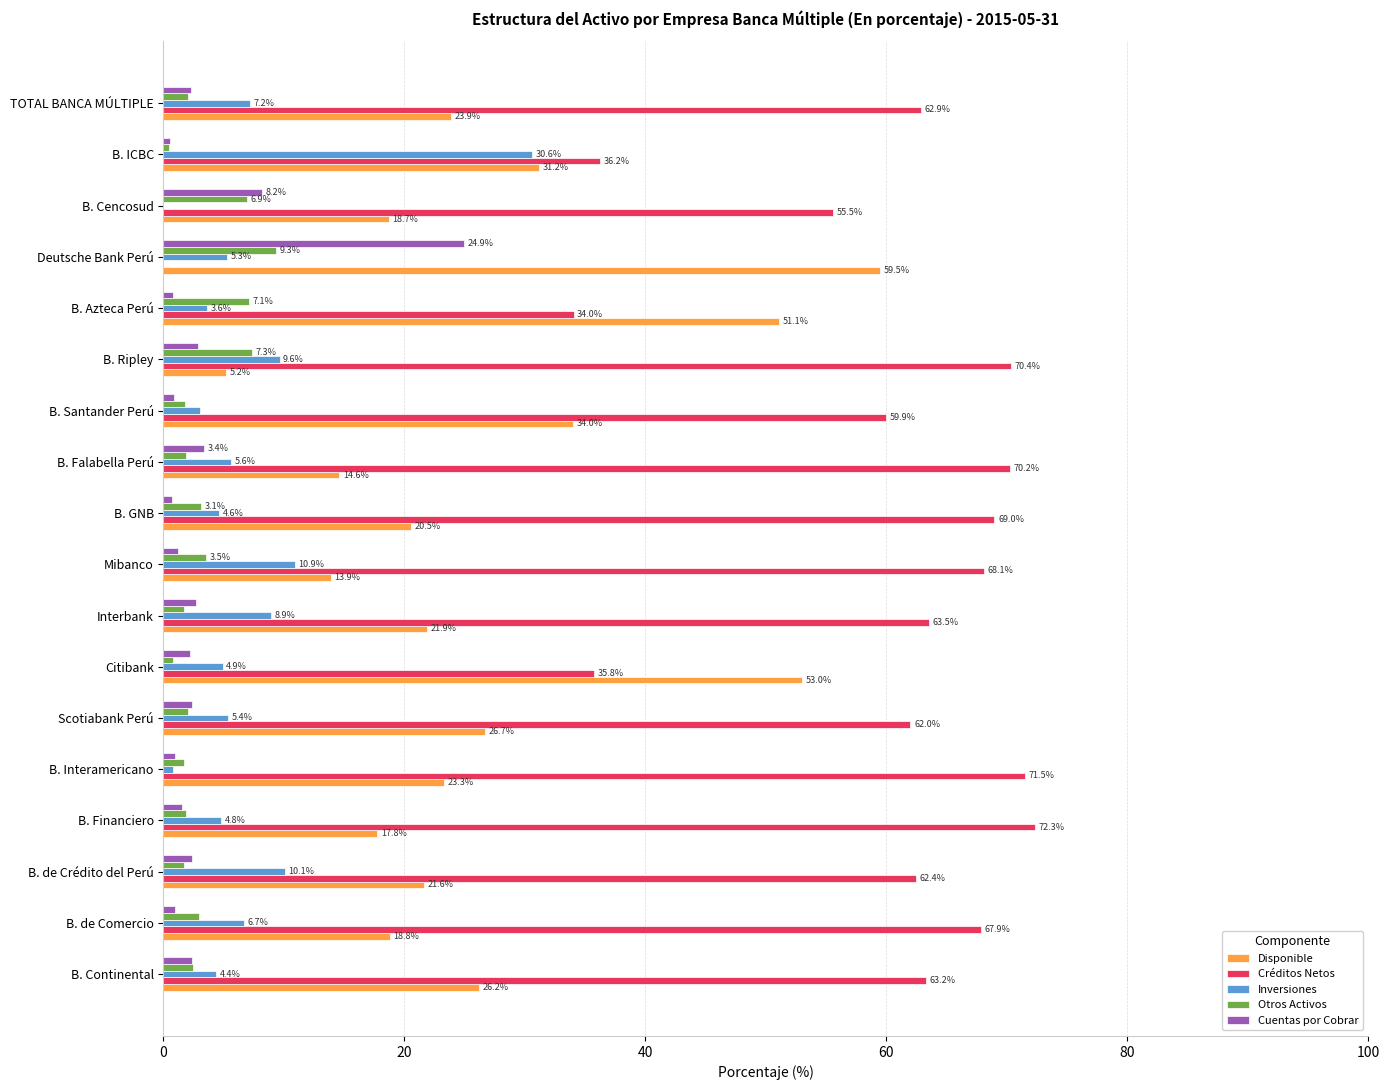

Which series changed the most between Scotiabank Perú and B. GNB?

Créditos Netos